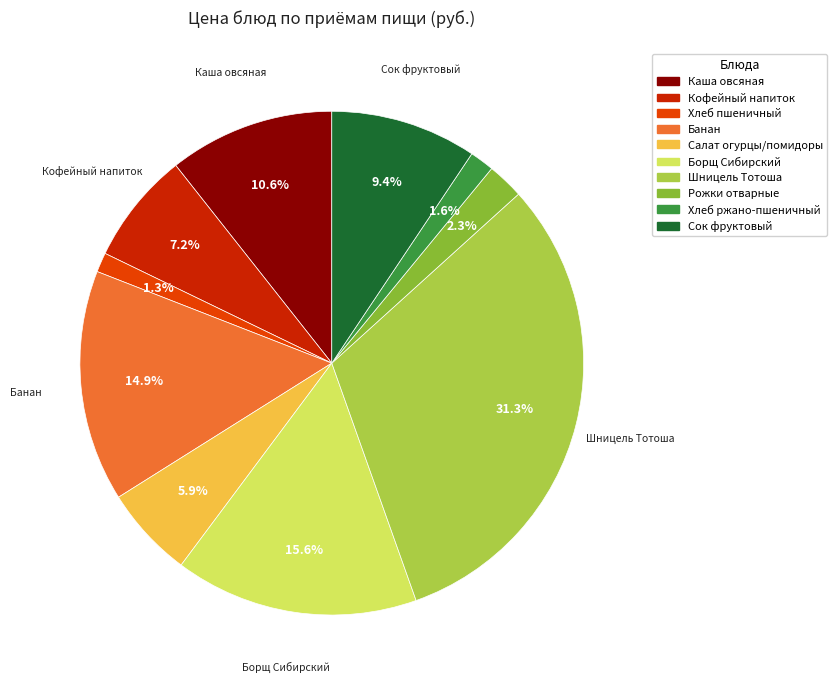

Is there a majority slice in this chart?

No